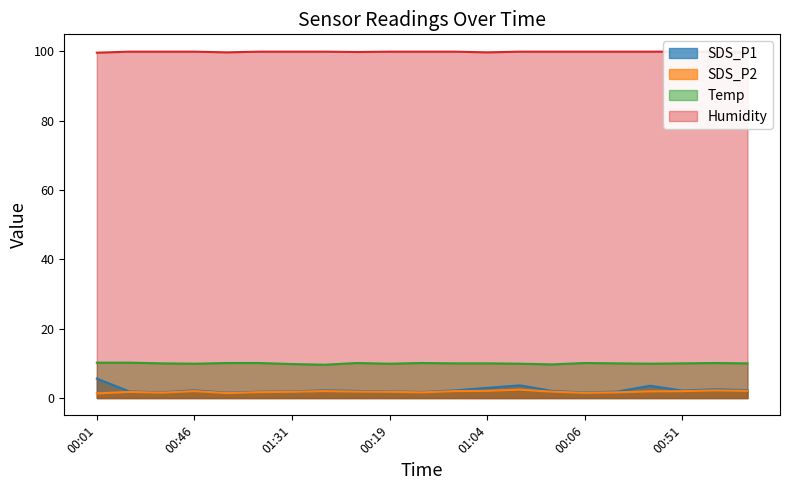

True or false: Temp and SDS_P2 cross at least once.

False